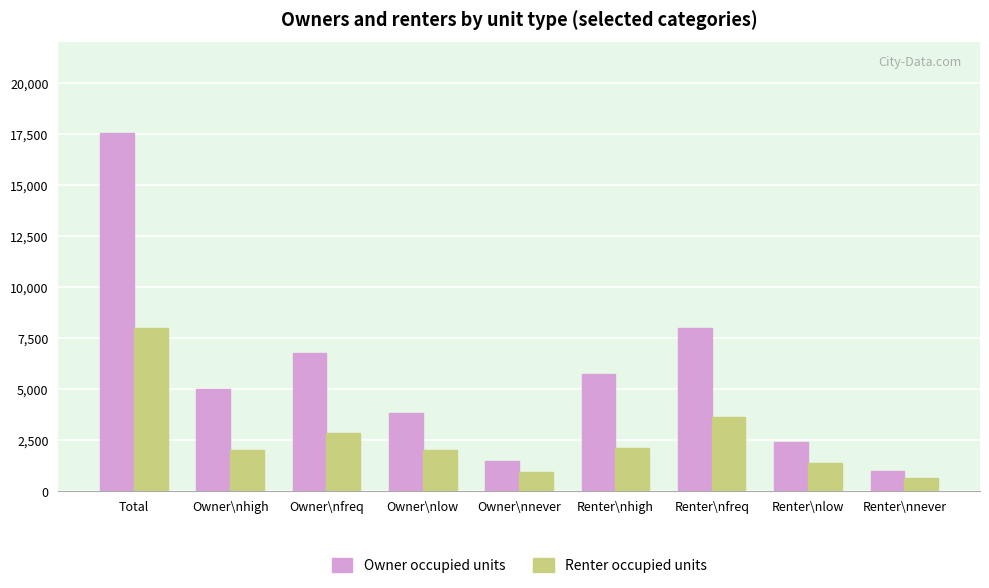

What are all the series names shown in the legend?

Owner occupied units, Renter occupied units